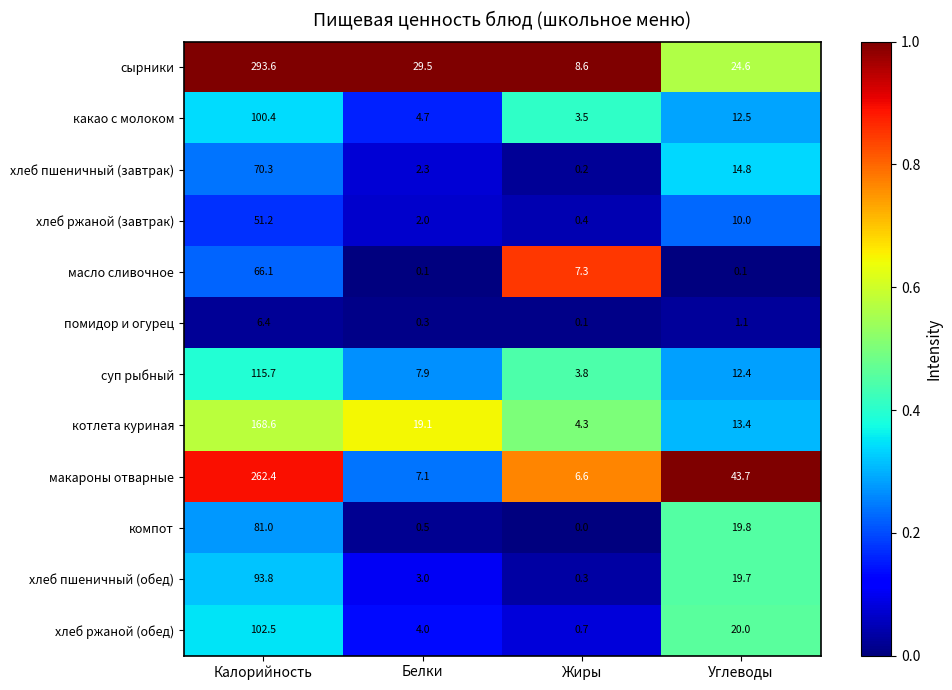

What is the sum of the котлета куриная values at Калорийность and Жиры?

172.9